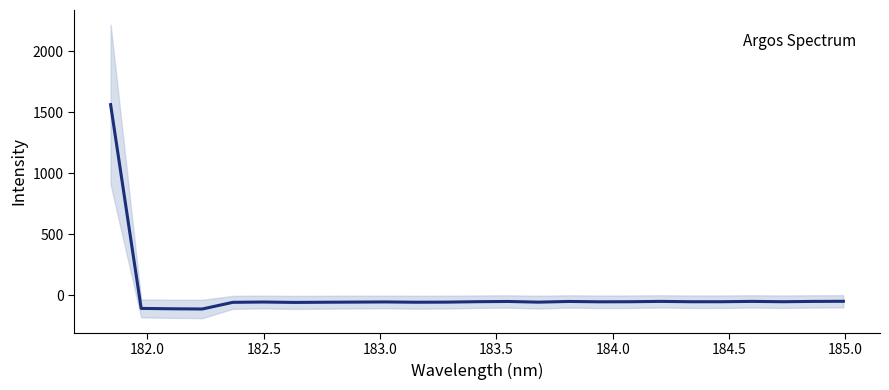

How many interior local peaks (higher than both neighbors) does the data have?

6